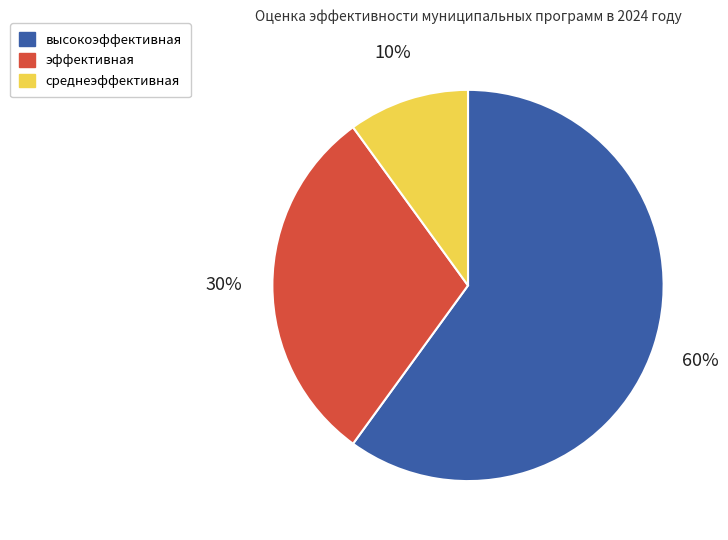

Does any single category account for the majority?

Yes